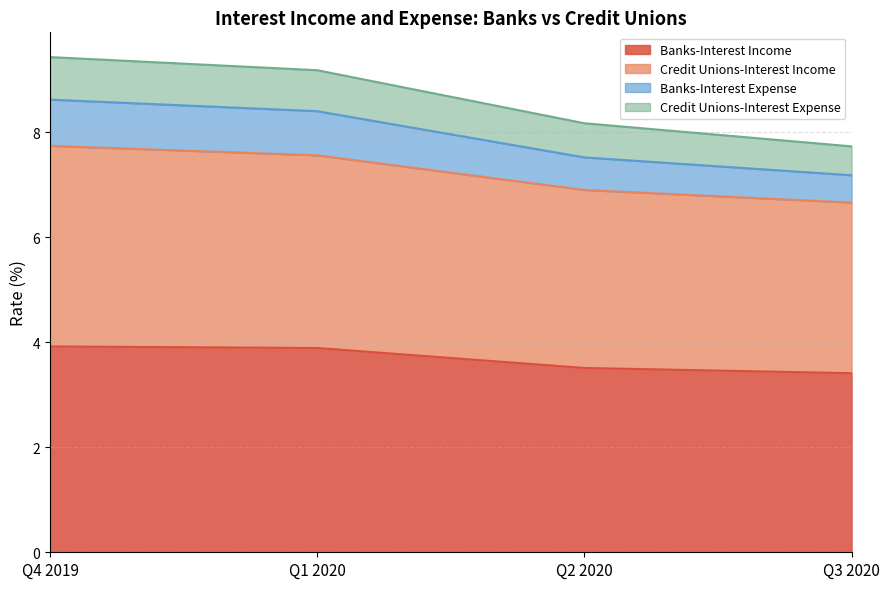

What is the highest value of the Banks-Interest Income series?

3.9